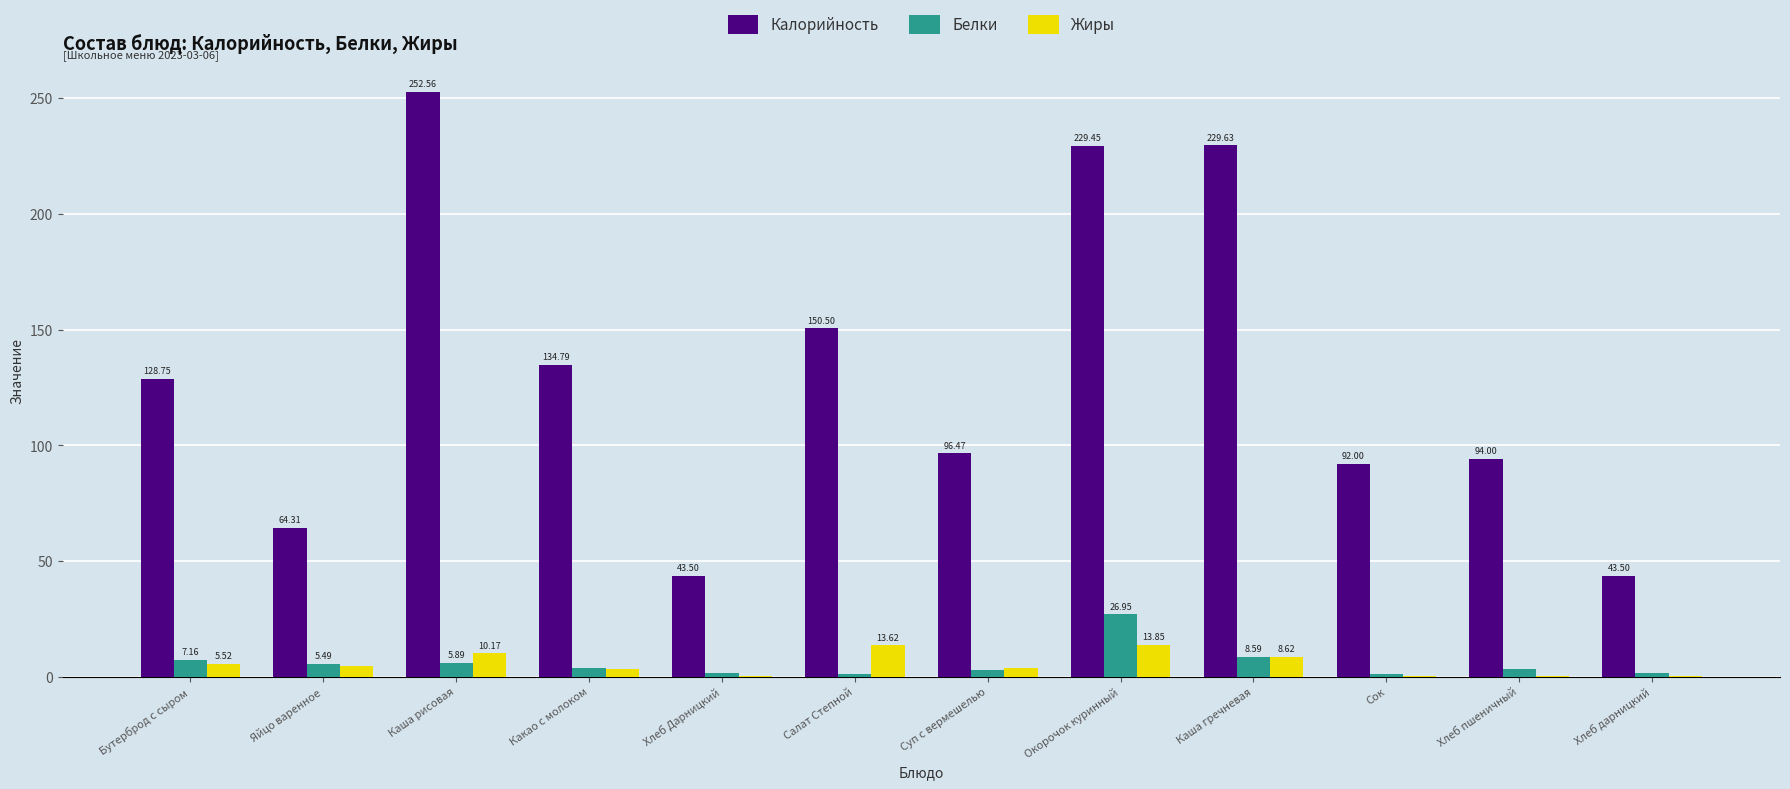

What is the sum of all Калорийность values?

1559.5